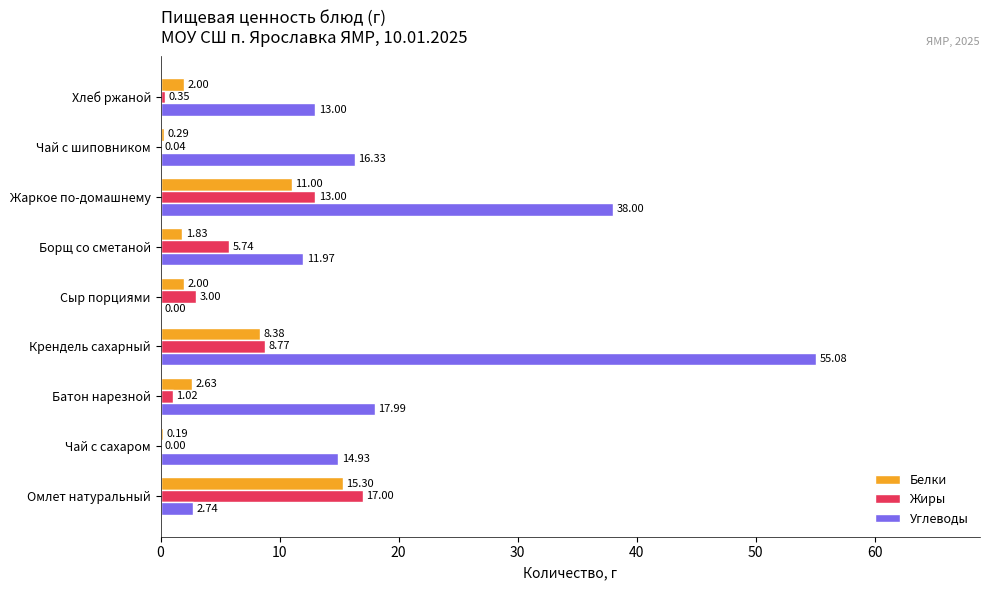

Between Батон нарезной and Чай с шиповником, which series saw the biggest shift?

Белки